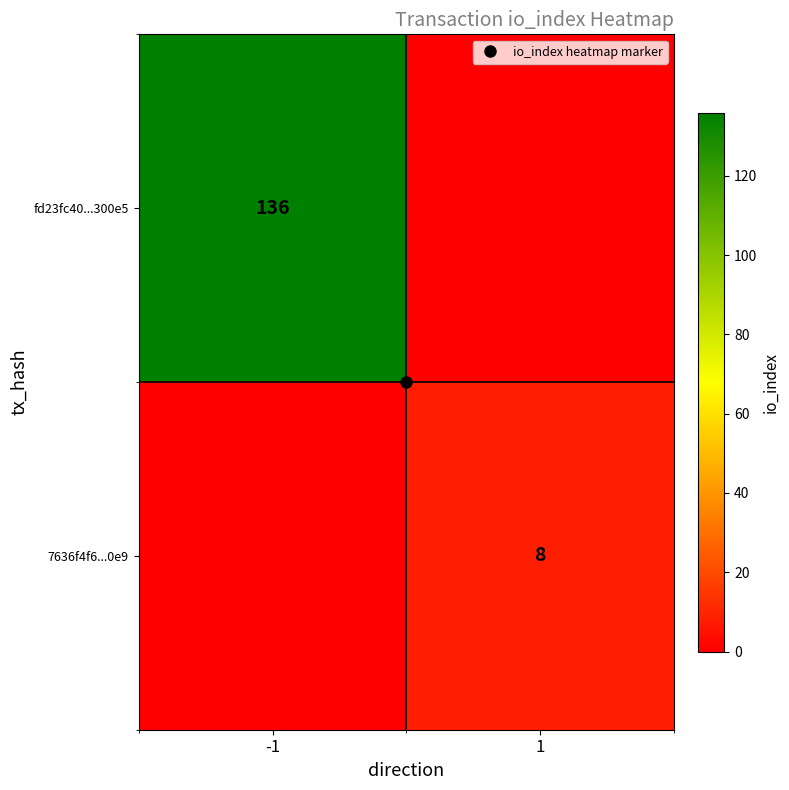

What is the difference between the fd23fc40...300e5 values at -1 and 1?

136